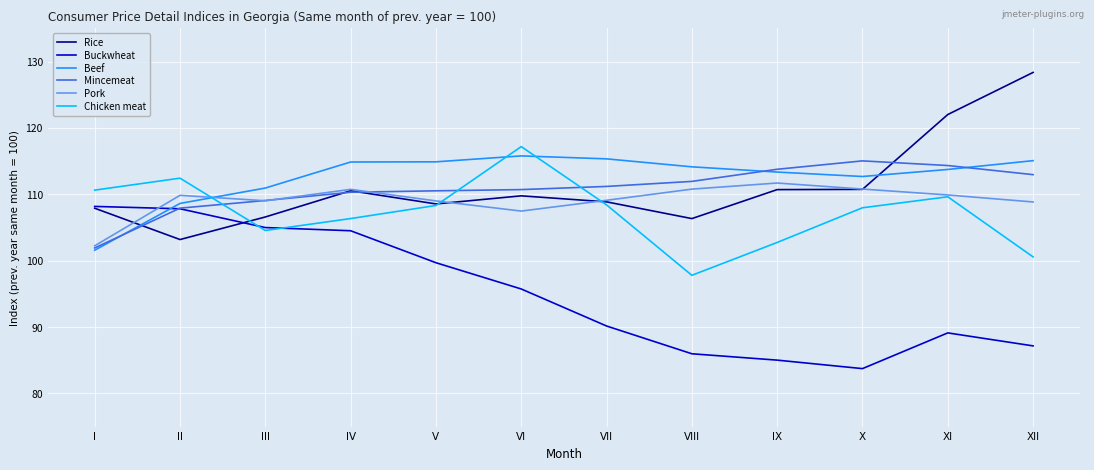

Which series ends up on top after the final intersection of Beef and Chicken meat?

Beef